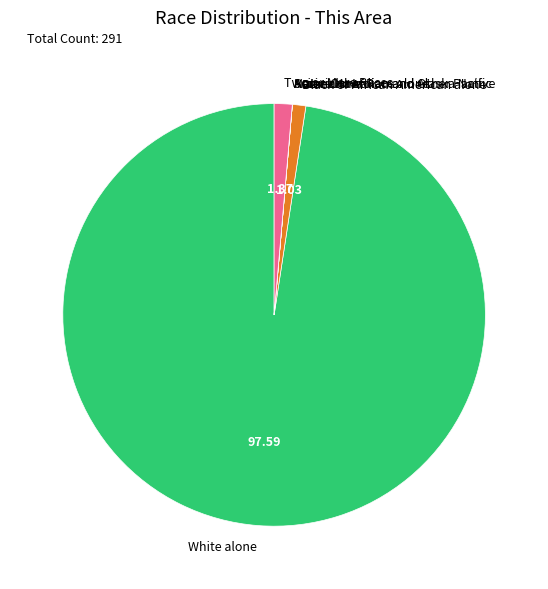

Does White alone account for over 50% of the chart?

Yes